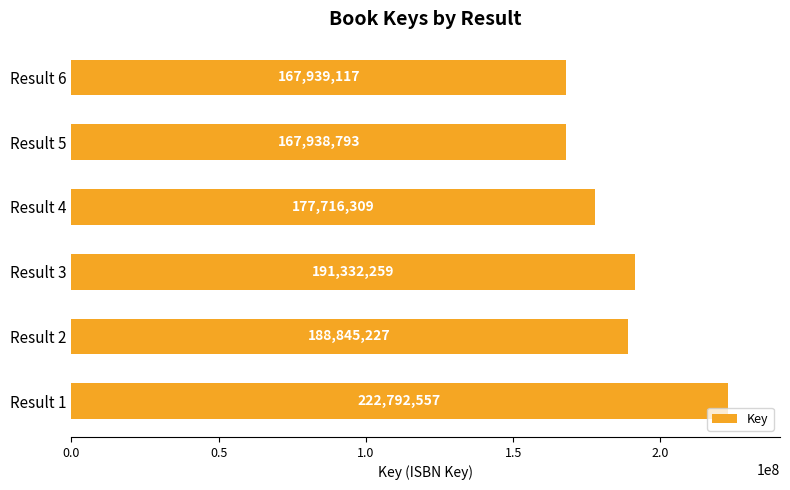

List the labels in order of value, largest first.

Result 1, Result 3, Result 2, Result 4, Result 6, Result 5